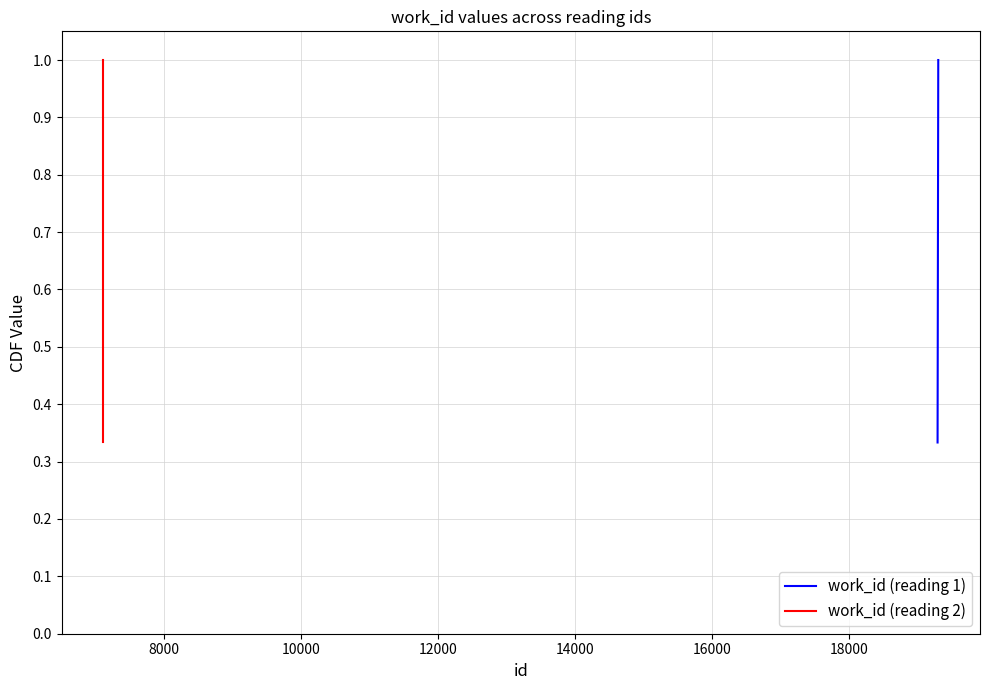

What is the maximum value shown in the chart?

1.0